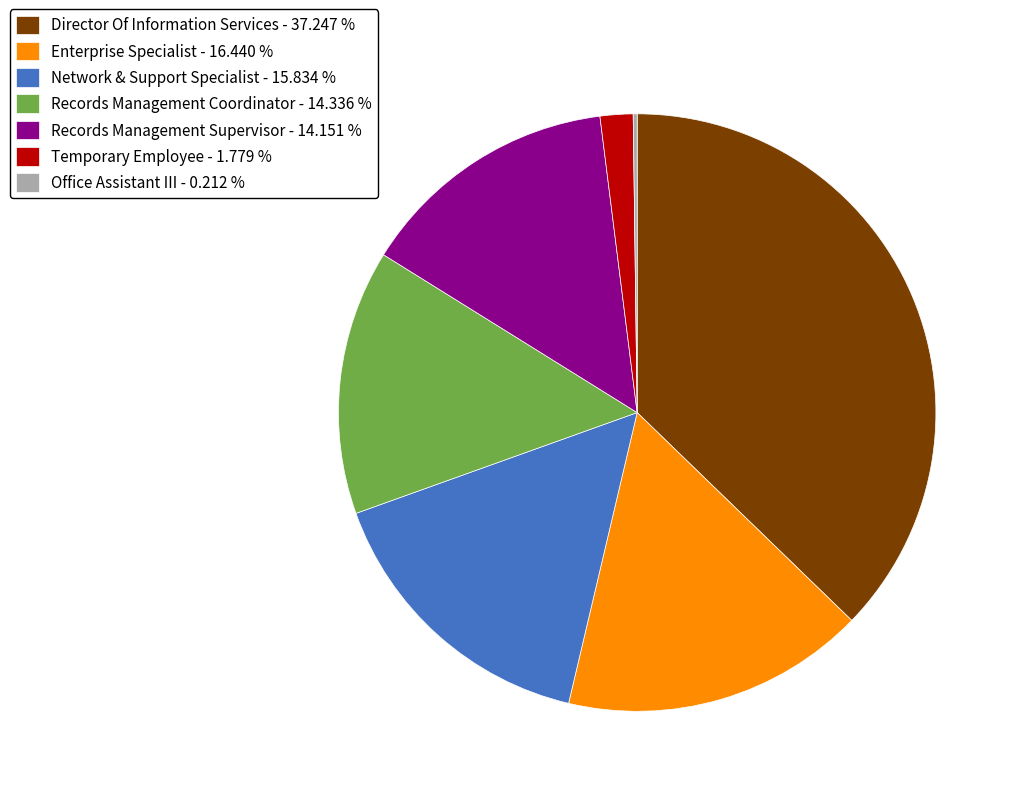

Is there any slice that represents more than half of the pie?

No